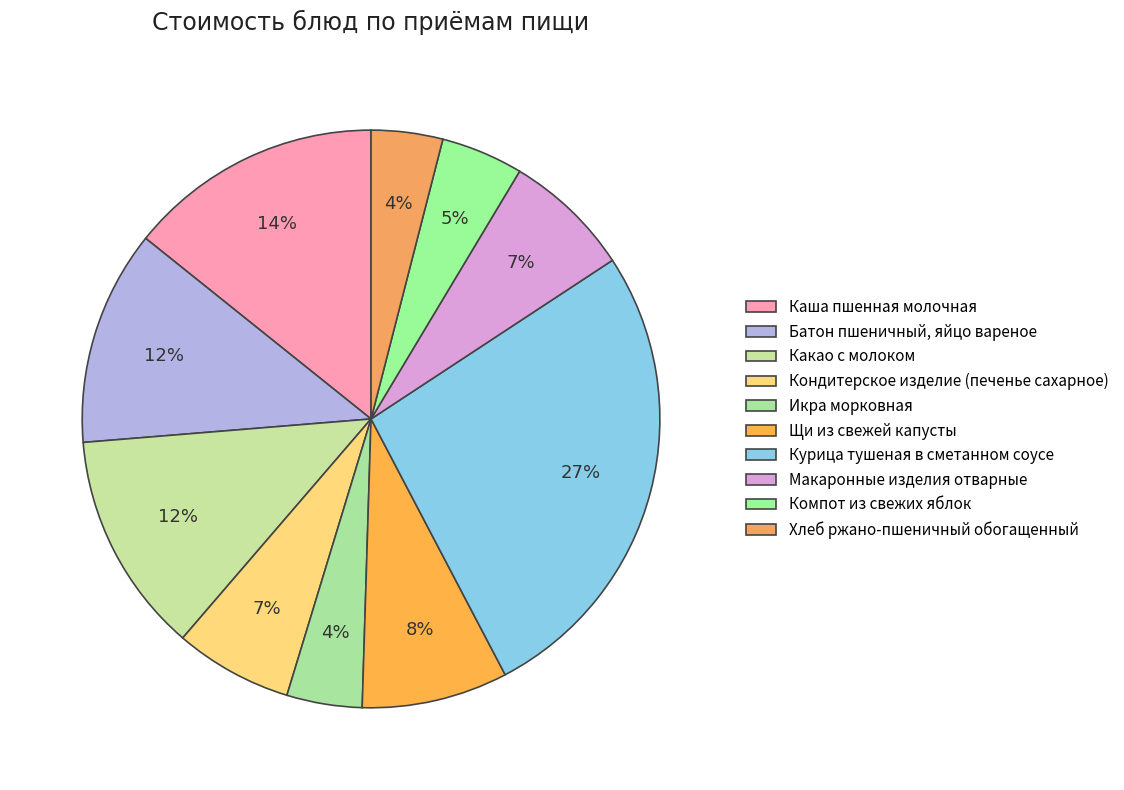

How many segments does this pie chart have?

10